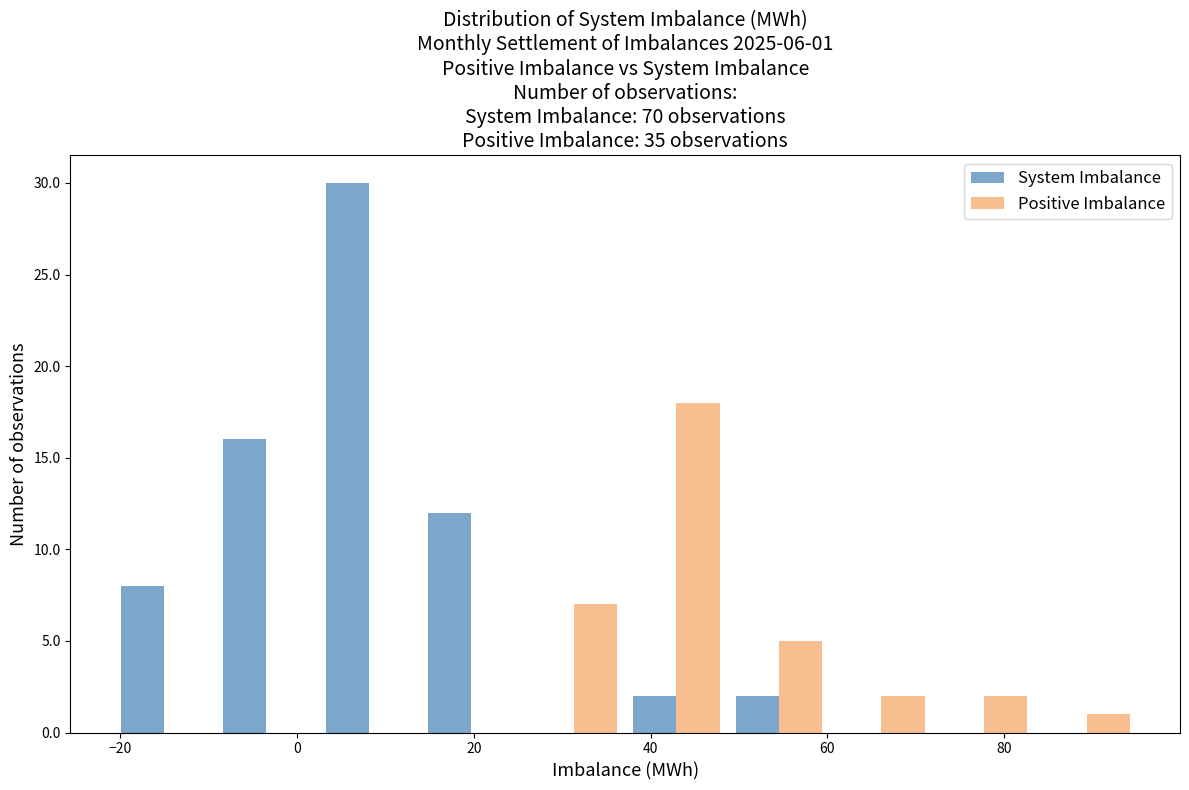

In the System Imbalance series, which range on the x-axis has the tallest bar?

2 to 14